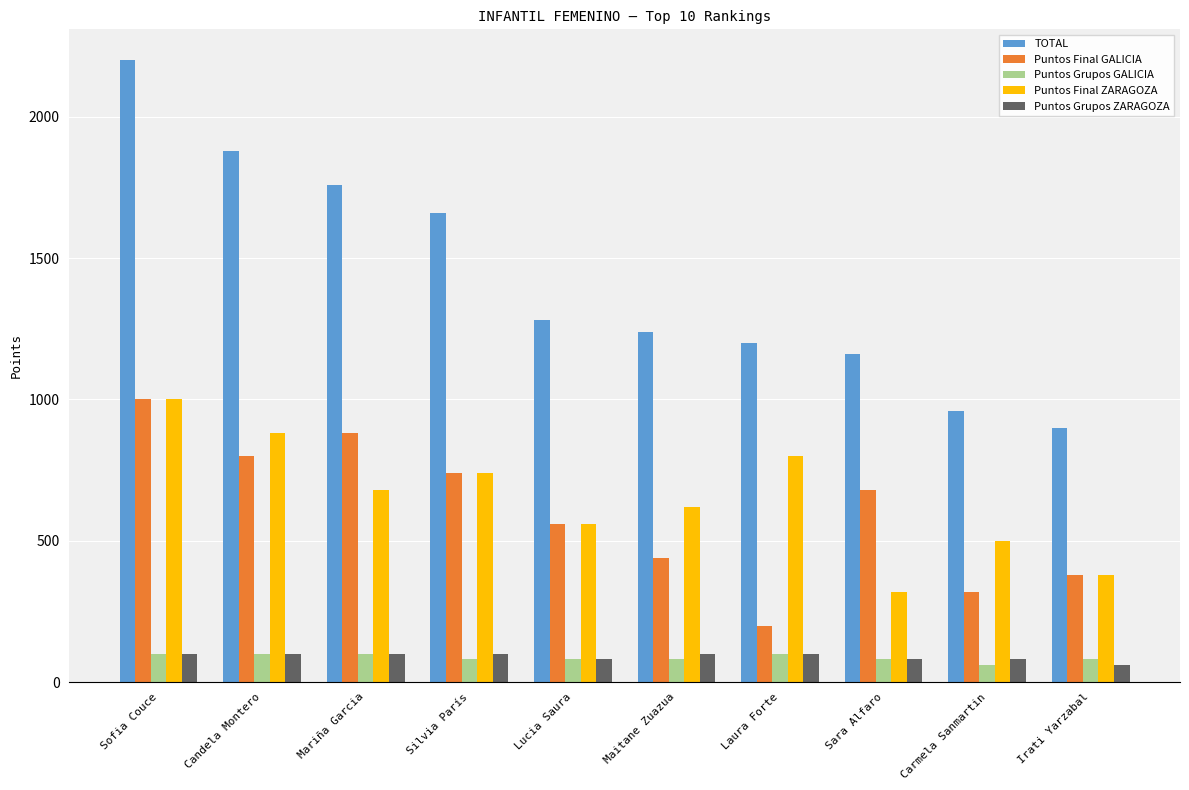

What is the lowest value of the Puntos Final GALICIA series?

200